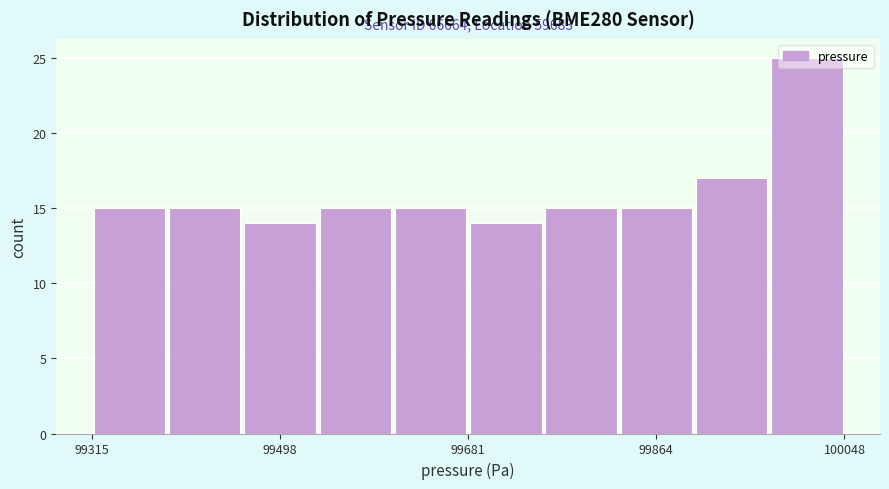

Around what value on the x-axis is the tallest bar? Give the approximate position of its centre, as read against the axis.

100020